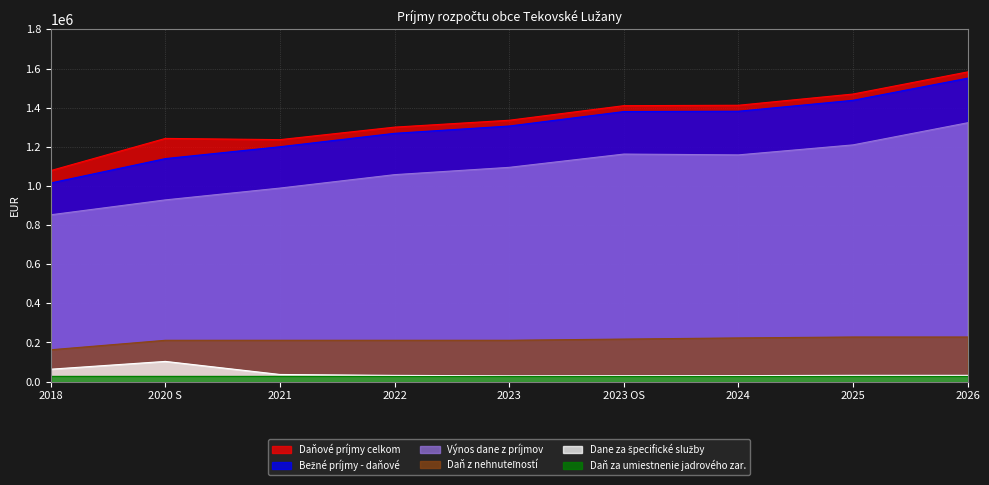

Rank the categories by Výnos dane z príjmov value from lowest to highest.

2018, 2020 S, 2021, 2022, 2023, 2024, 2023 OS, 2025, 2026